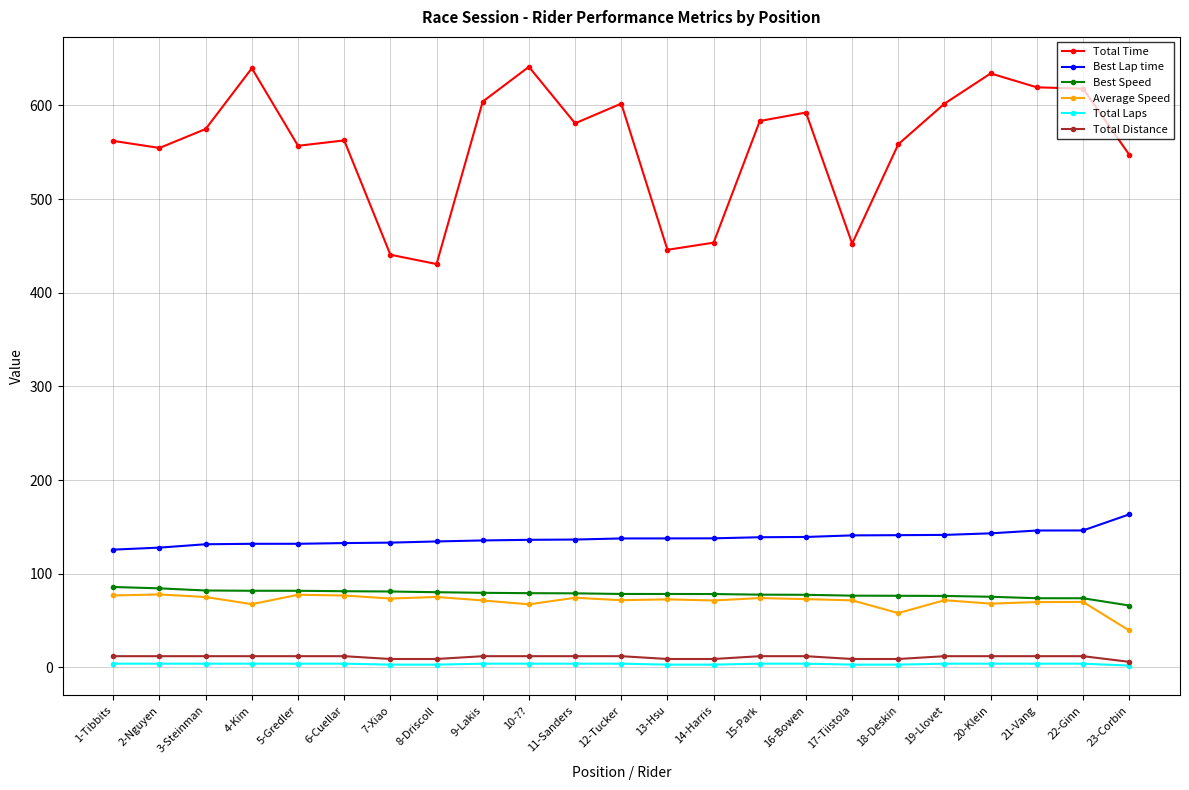

True or false: Total Time and Best Speed intersect in this chart.

False